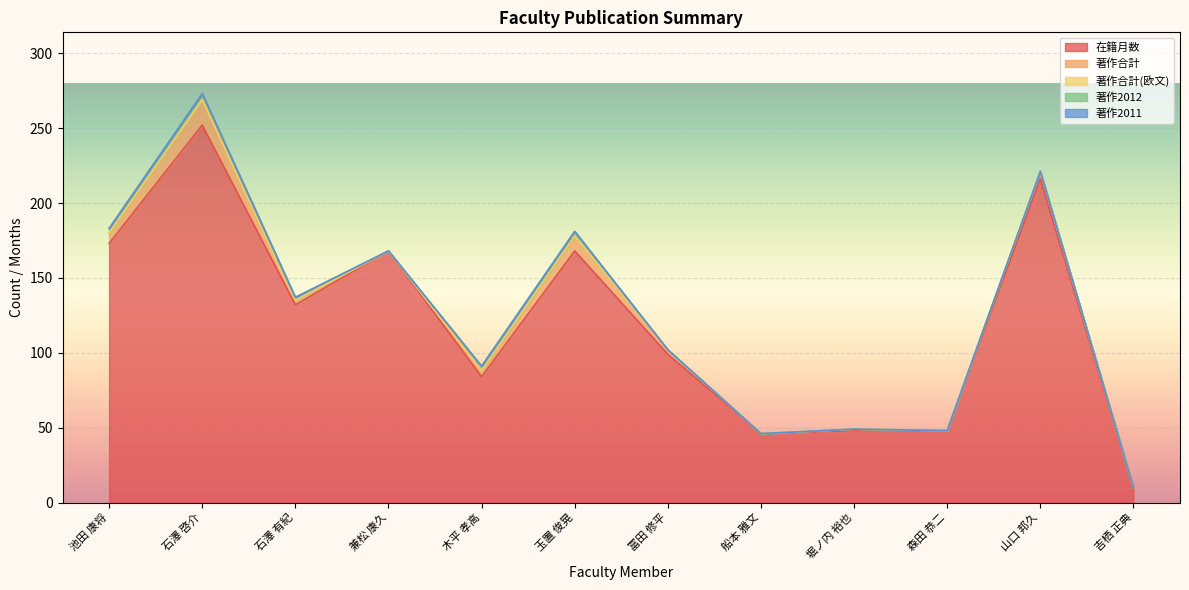

Which has a higher value, 兼松 康久 or 石澤 啓介?

石澤 啓介